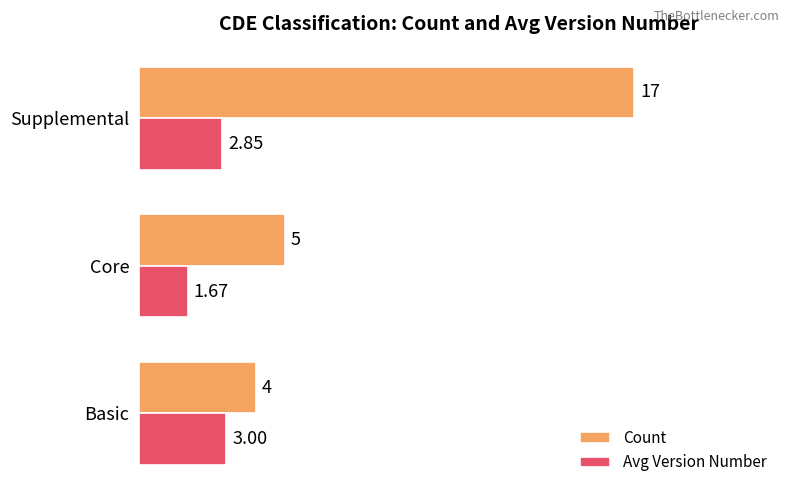

Which series has the largest range (max minus min)?

Count